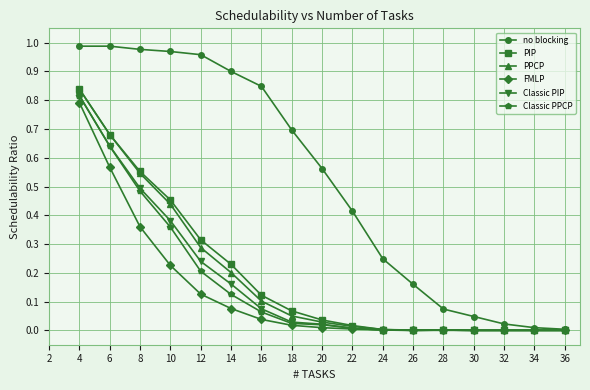

Between 8 and 26, which series saw the biggest shift?

no blocking